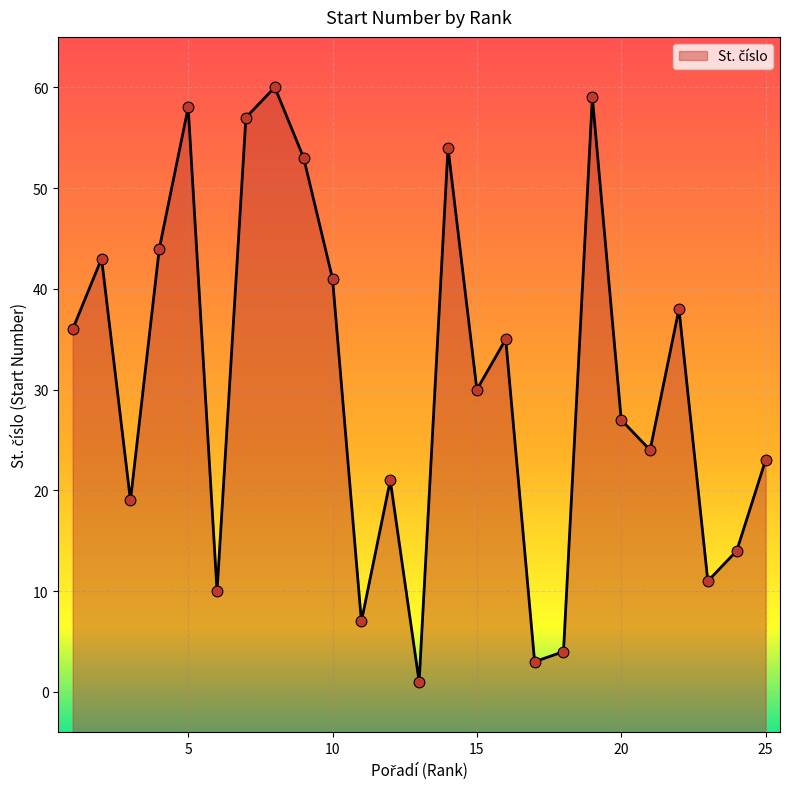

What is the change in value from 3 to 20?

+8